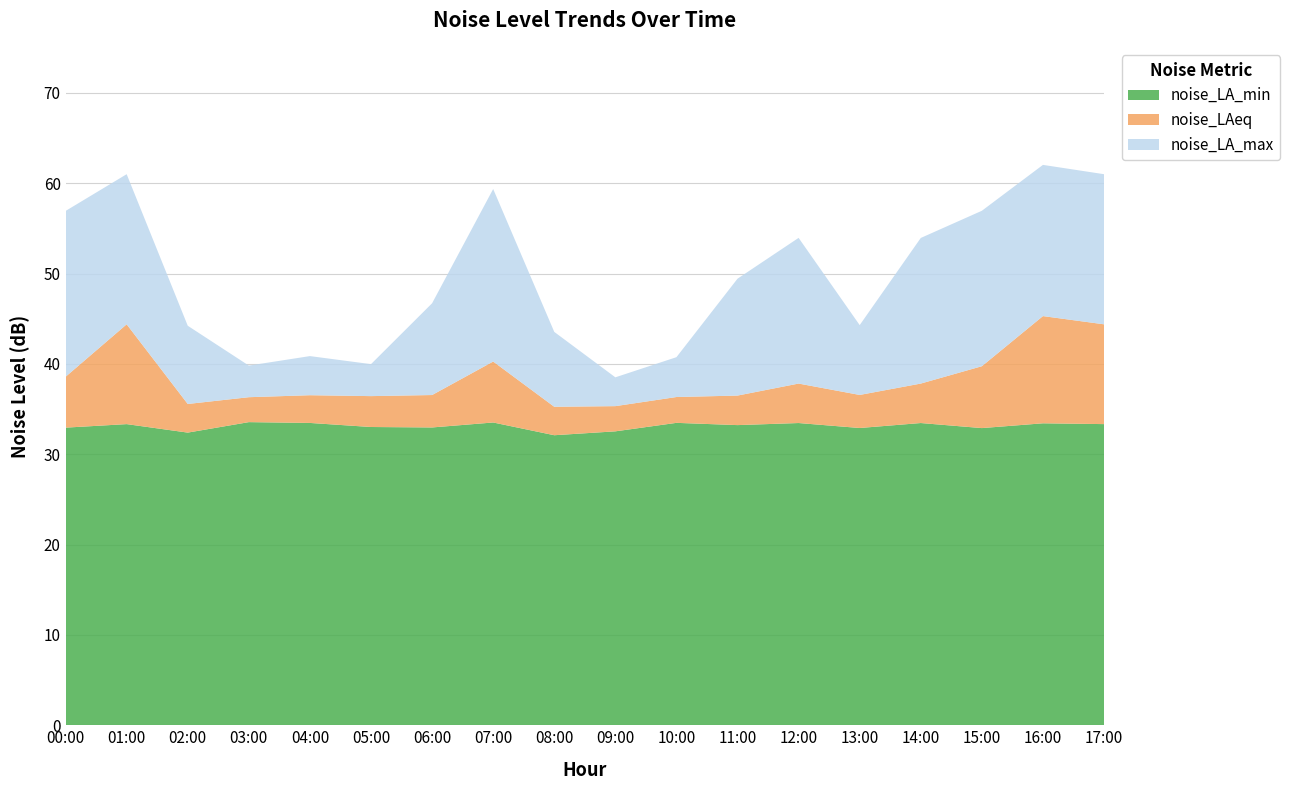

Reading right to left, extract all data points from this chart.

noise_LA_max: 17:00=61.0	16:00=62.0	15:00=57.0	14:00=54.0	13:00=44.3	12:00=54.0	11:00=49.4	10:00=40.8	09:00=38.5	08:00=43.5	07:00=59.4	06:00=46.7	05:00=40.0	04:00=40.9	03:00=39.8	02:00=44.2	01:00=61.0	00:00=56.9
noise_LAeq: 17:00=44.4	16:00=45.3	15:00=39.8	14:00=37.8	13:00=36.6	12:00=37.8	11:00=36.5	10:00=36.3	09:00=35.3	08:00=35.3	07:00=40.3	06:00=36.6	05:00=36.4	04:00=36.5	03:00=36.3	02:00=35.6	01:00=44.4	00:00=38.6
noise_LA_min: 17:00=33.3	16:00=33.4	15:00=32.9	14:00=33.5	13:00=32.9	12:00=33.5	11:00=33.2	10:00=33.5	09:00=32.5	08:00=32.1	07:00=33.5	06:00=33.0	05:00=33.0	04:00=33.5	03:00=33.6	02:00=32.4	01:00=33.3	00:00=33.0